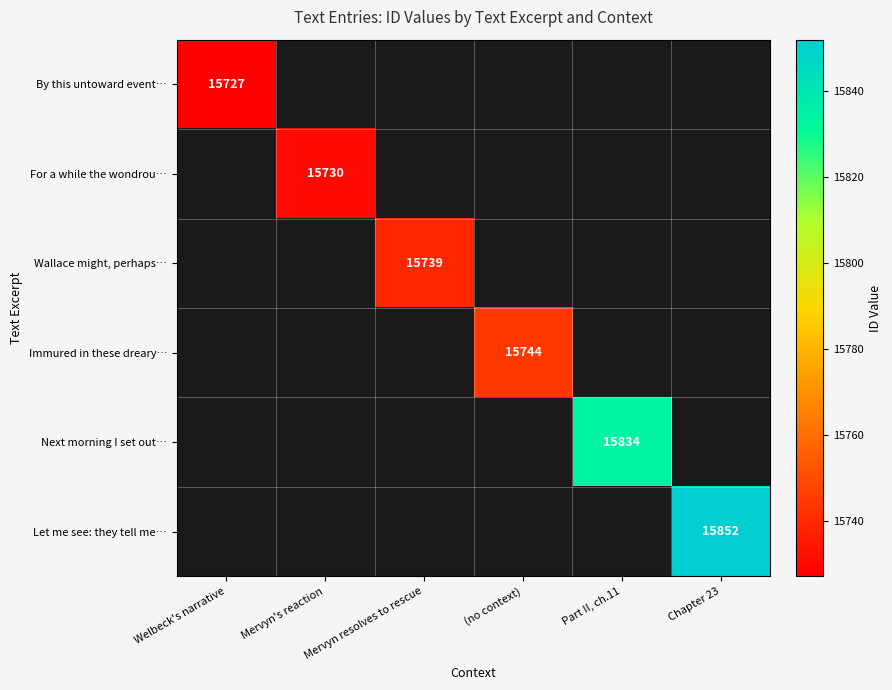

The value of Next morning I set out… at Part II, ch.11 is 15834. True or false?

True